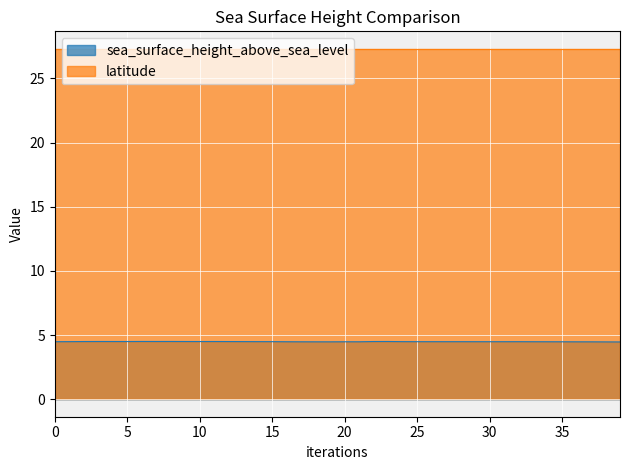

What is the sum of the values at 31 and 14?

9.0